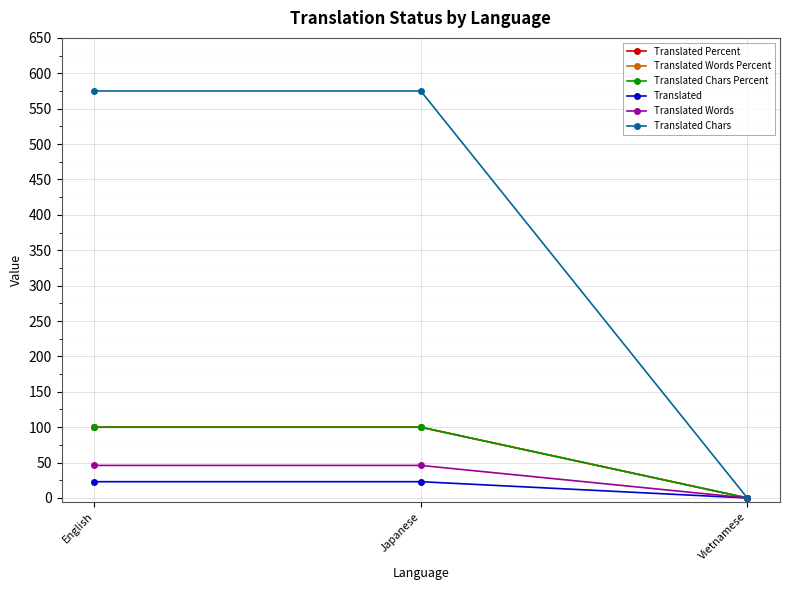

Reading left to right, what are all the values shown in this chart?

Translated Percent: 100	100	0
Translated Words Percent: 100	100	0
Translated Chars Percent: 100	100	0
Translated: 23	23	0
Translated Words: 46	46	0
Translated Chars: 575	575	0